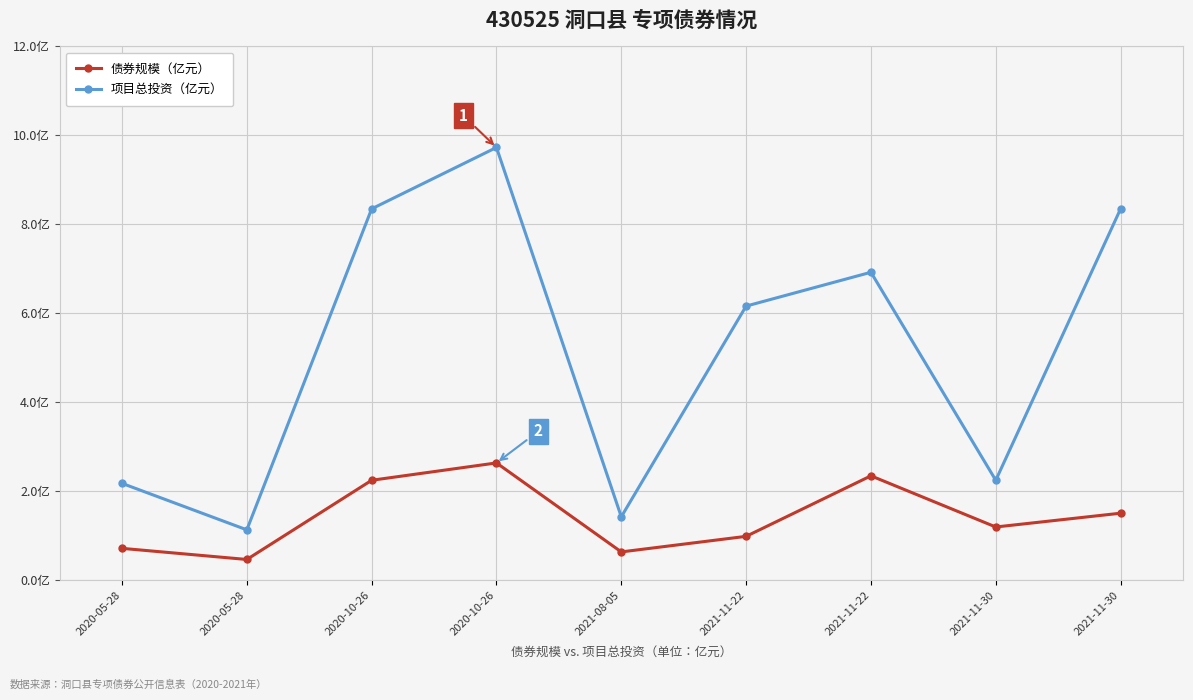

True or false: 项目总投资（亿元） and 债券规模（亿元） cross at least once.

False